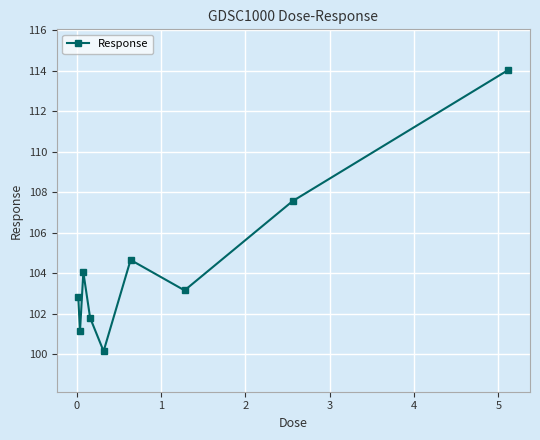

Count the number of categories in the chart.

9